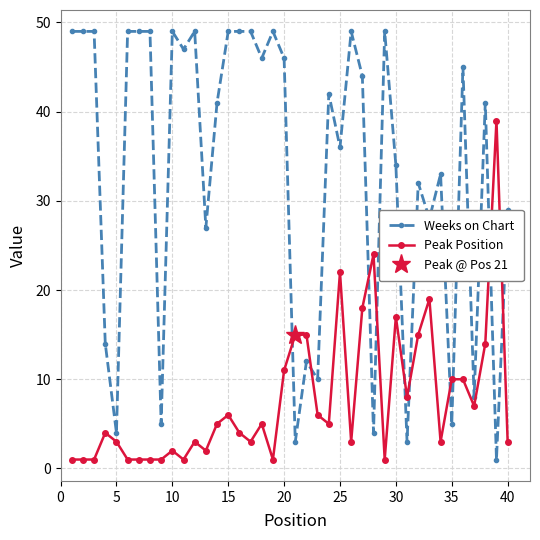

What are all the series names shown in the legend?

Weeks on Chart, Peak Position